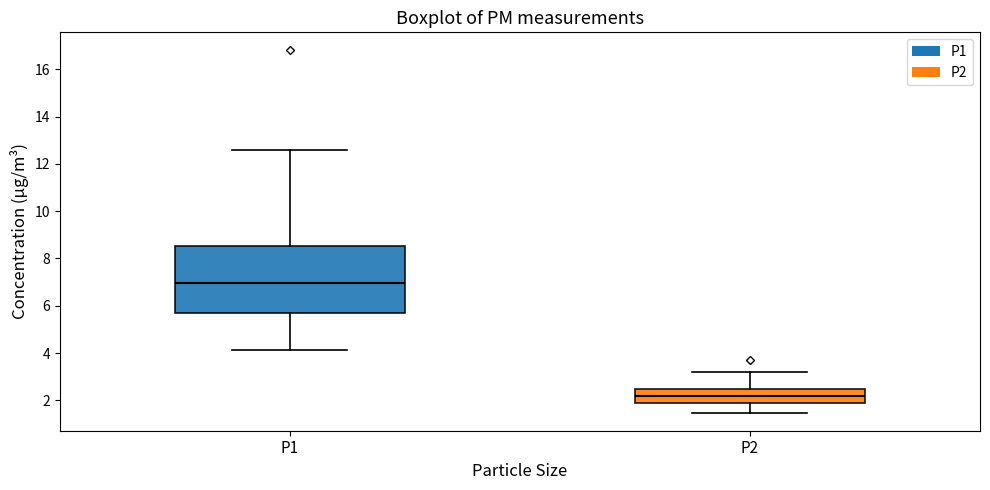

Reading left to right, read every box against the y-axis: the position of its median line, the range the box covers, and the ends of its whiskers. The values are not printed on the chart, so give them approximately, as read against the axis.

P1: median 7.0, box 5.6 to 8.6, whiskers 4.2 to 12.6
P2: median 2.2, box 2.0 to 2.4, whiskers 1.4 to 3.2